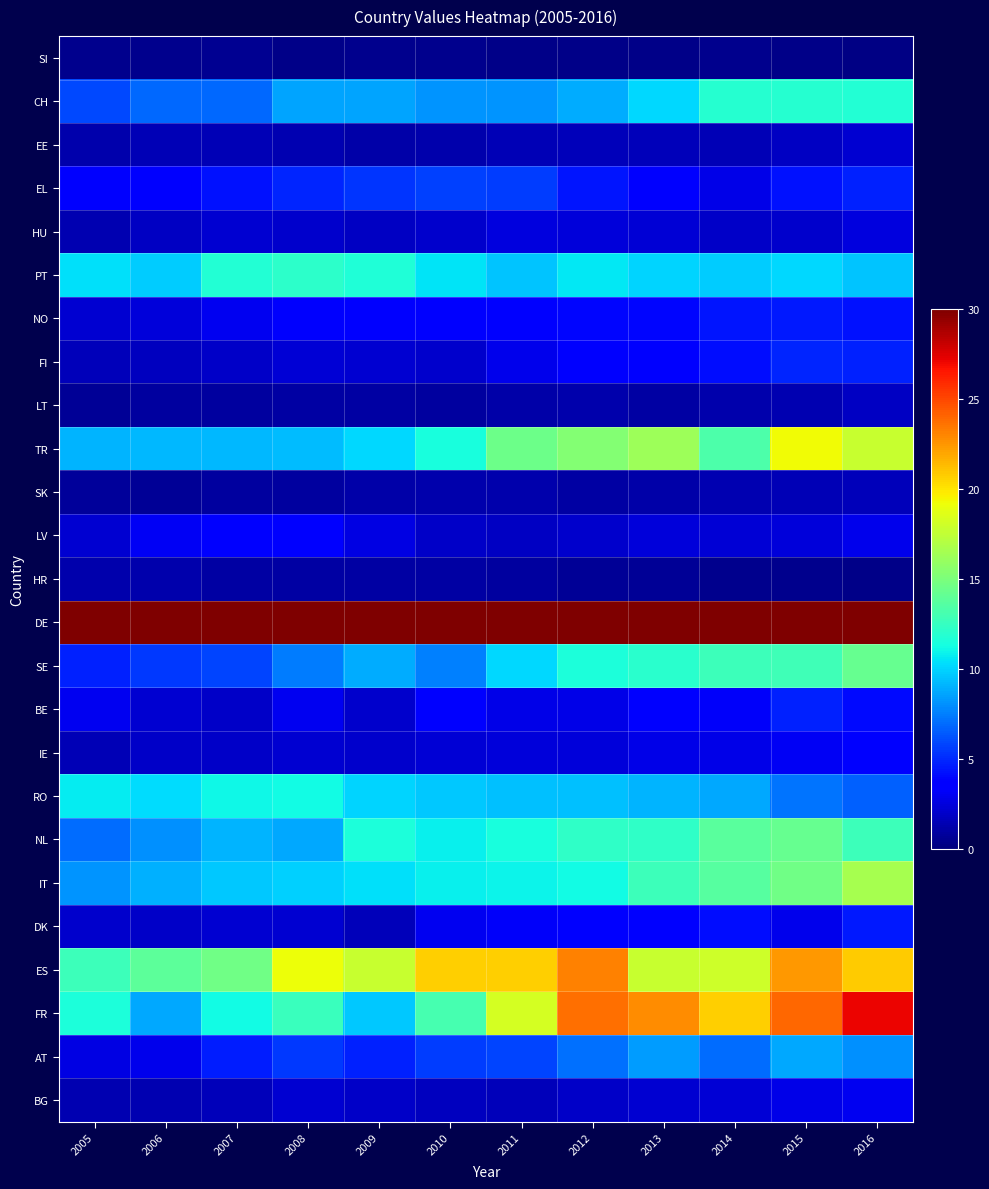

Which series changed the most between 2009 and 2011?

FR